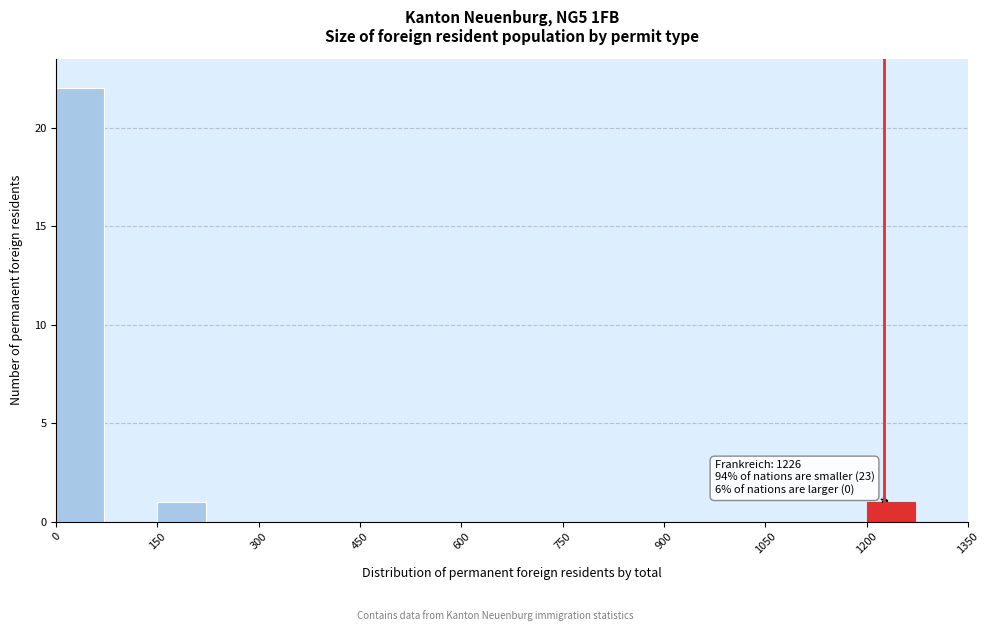

Read against the x-axis, roughly where is the centre of the tallest bar?

40